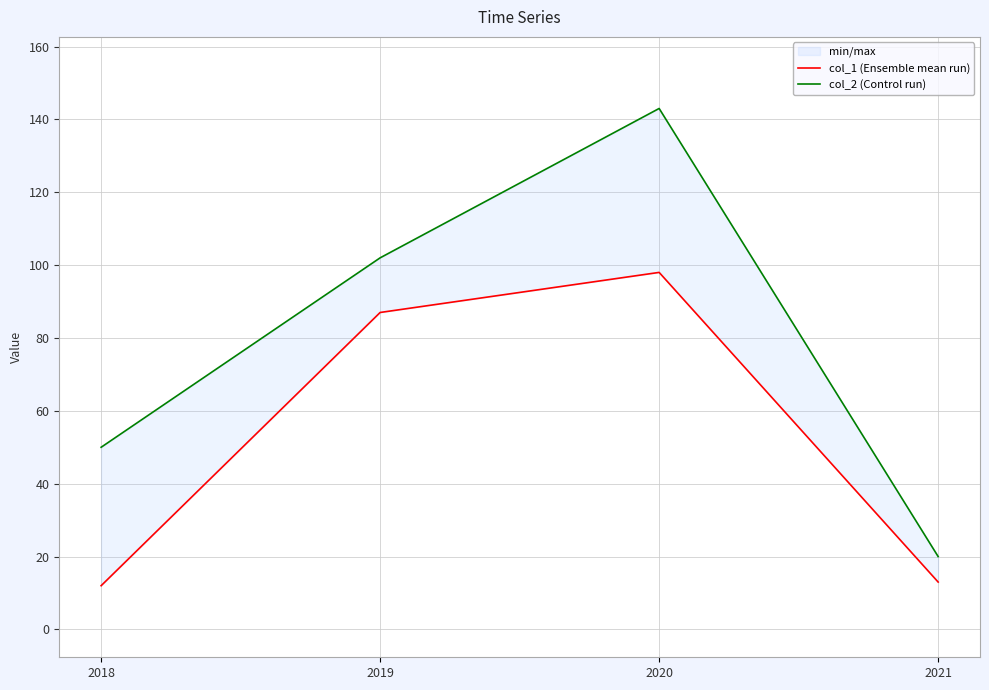

List the labels in order of col_2 (Control run) value, largest first.

2020, 2019, 2018, 2021